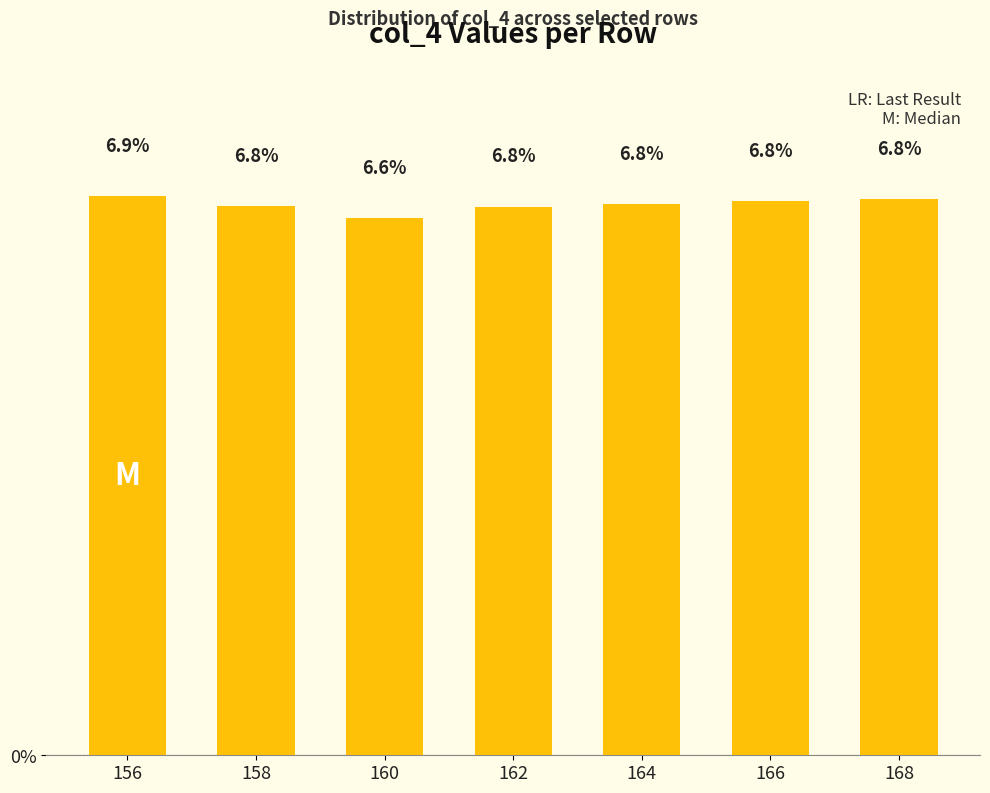

Read the value at 164.

6.8